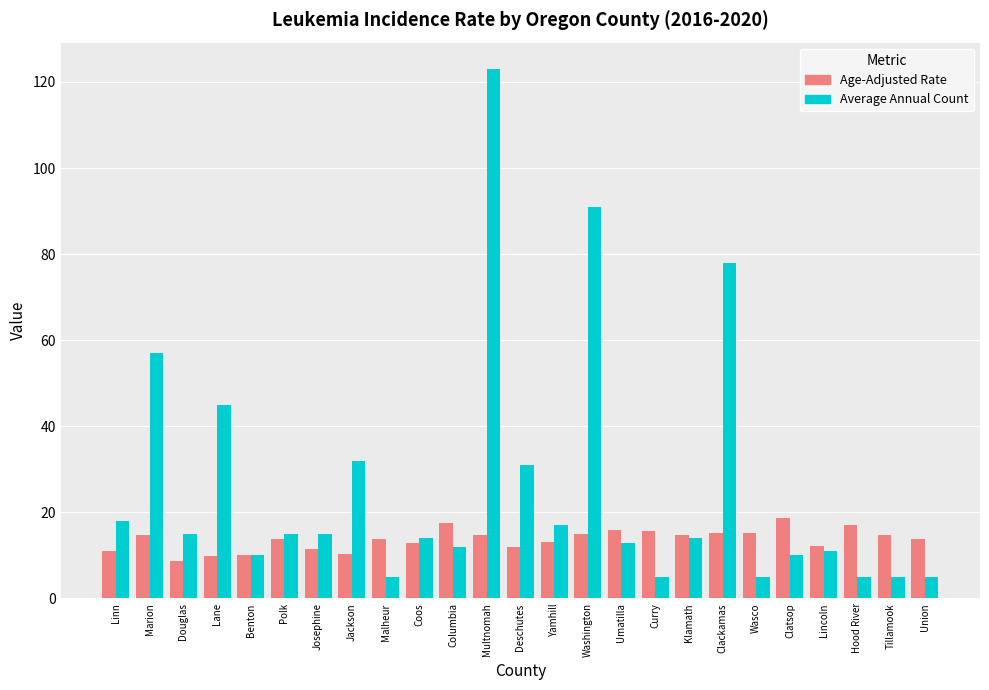

What is the difference between the highest and lowest values at Josephine?

3.5